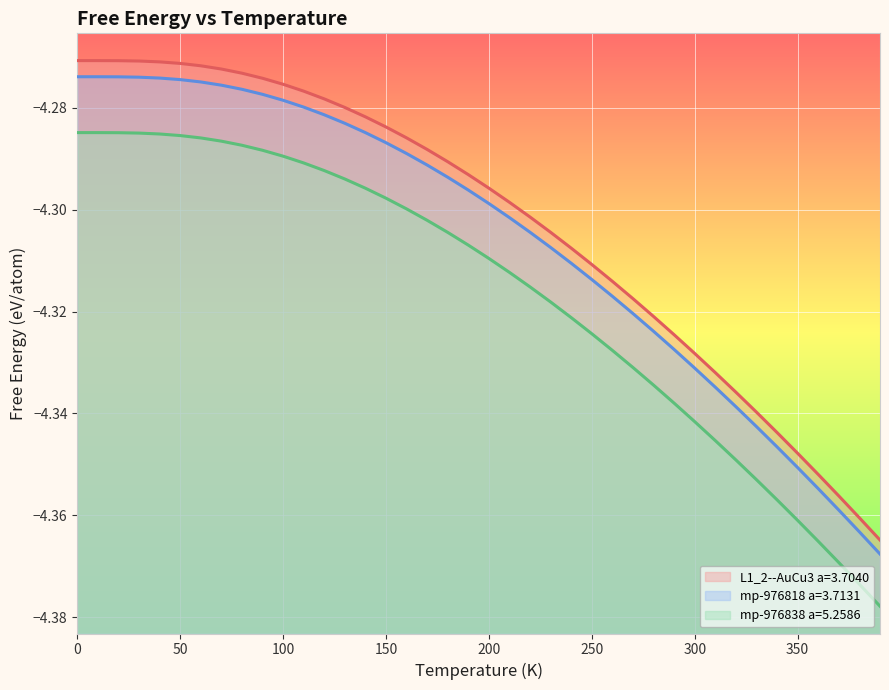

What is the sum of all mp-976838 a=5.2586 values?

-172.7